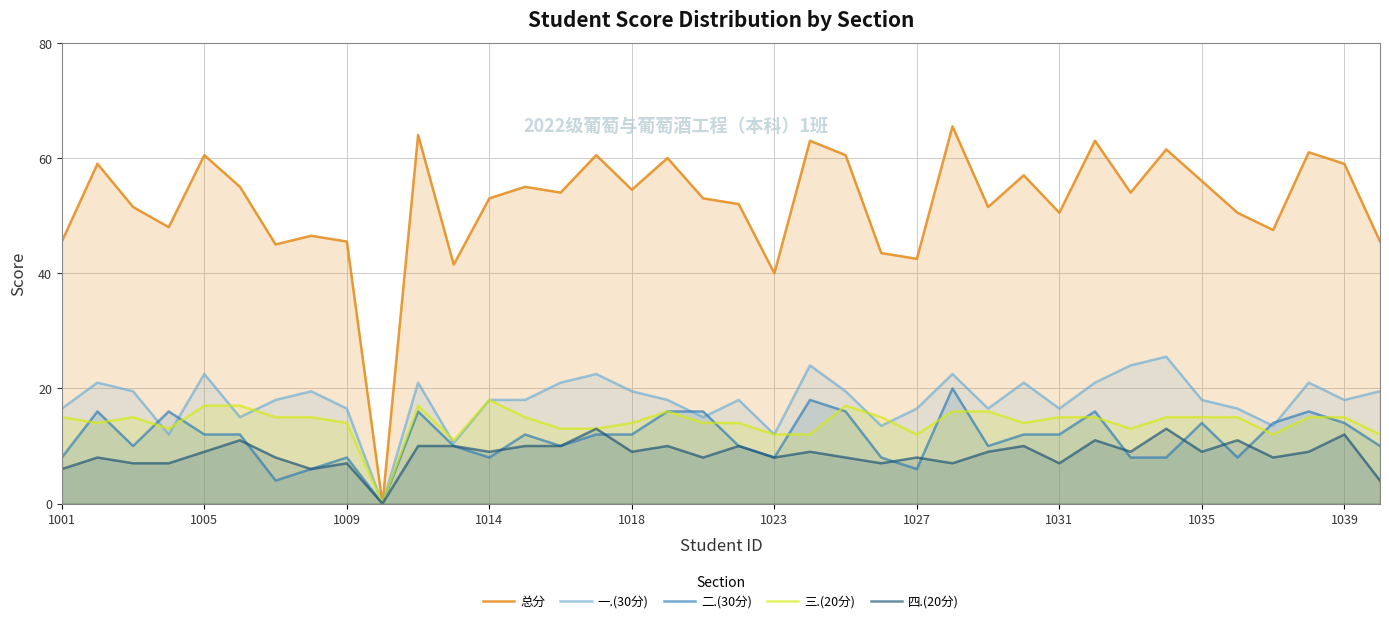

What is the approximate value of 一.(30分) at 17?

18.0